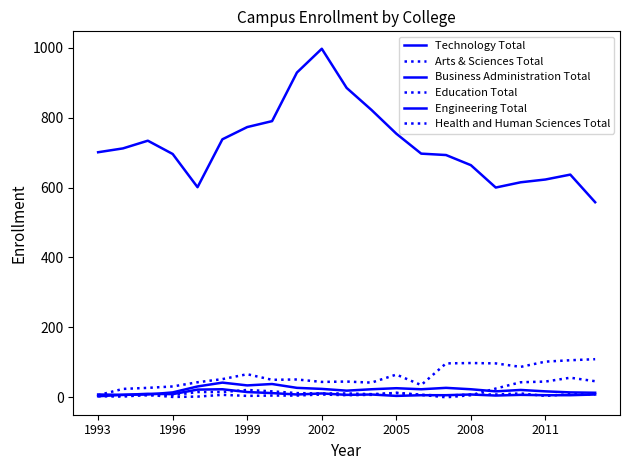

Does the chart have visible grid lines?

No